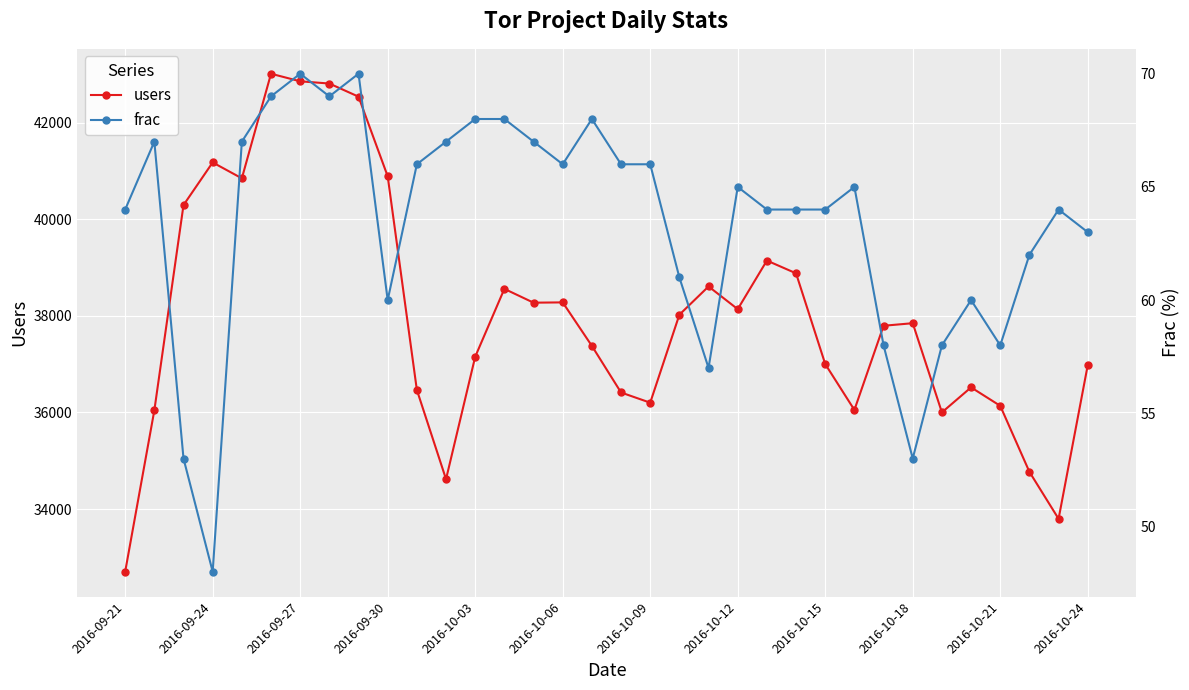

At which category does users reach its first local peak?

2016-09-24